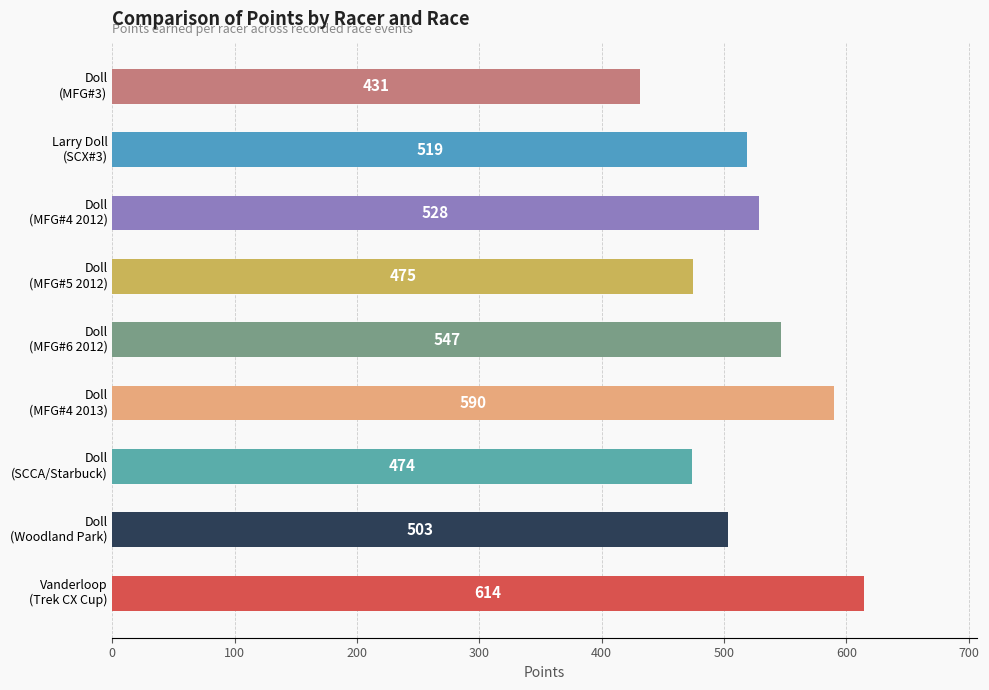

What is the smallest value displayed?

430.9